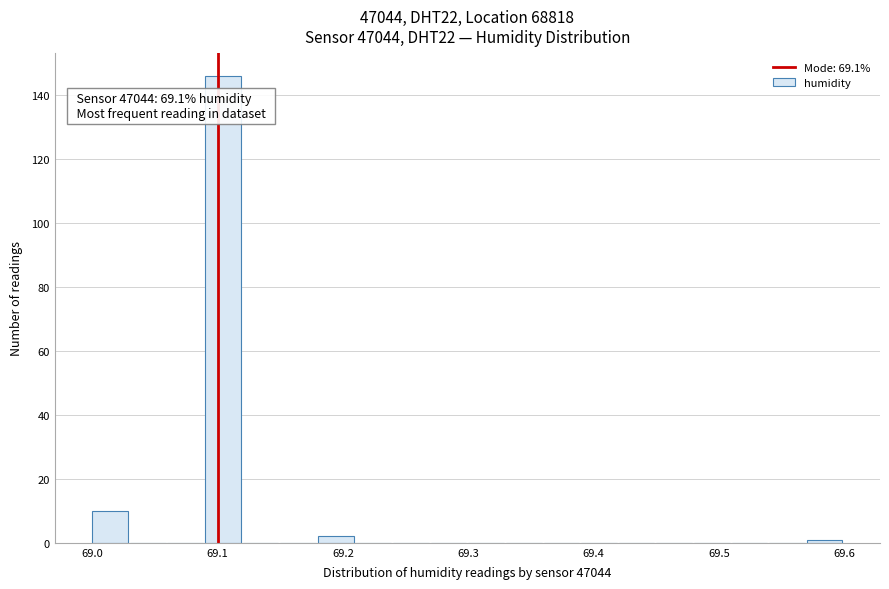

Around what value on the x-axis is the tallest bar? Give the approximate position of its centre, as read against the axis.

69.10